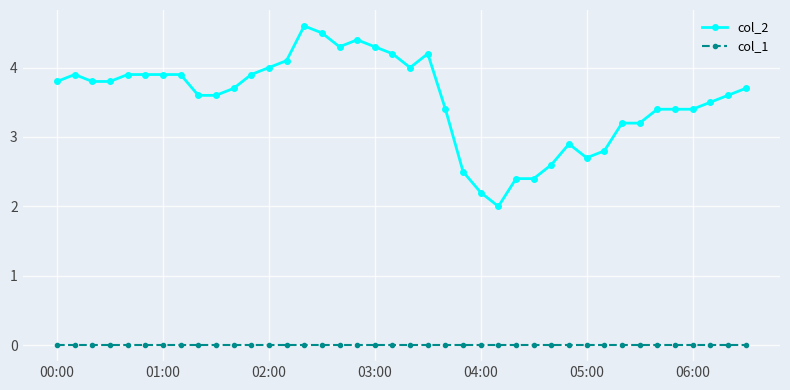

How many data points does each series have?

40